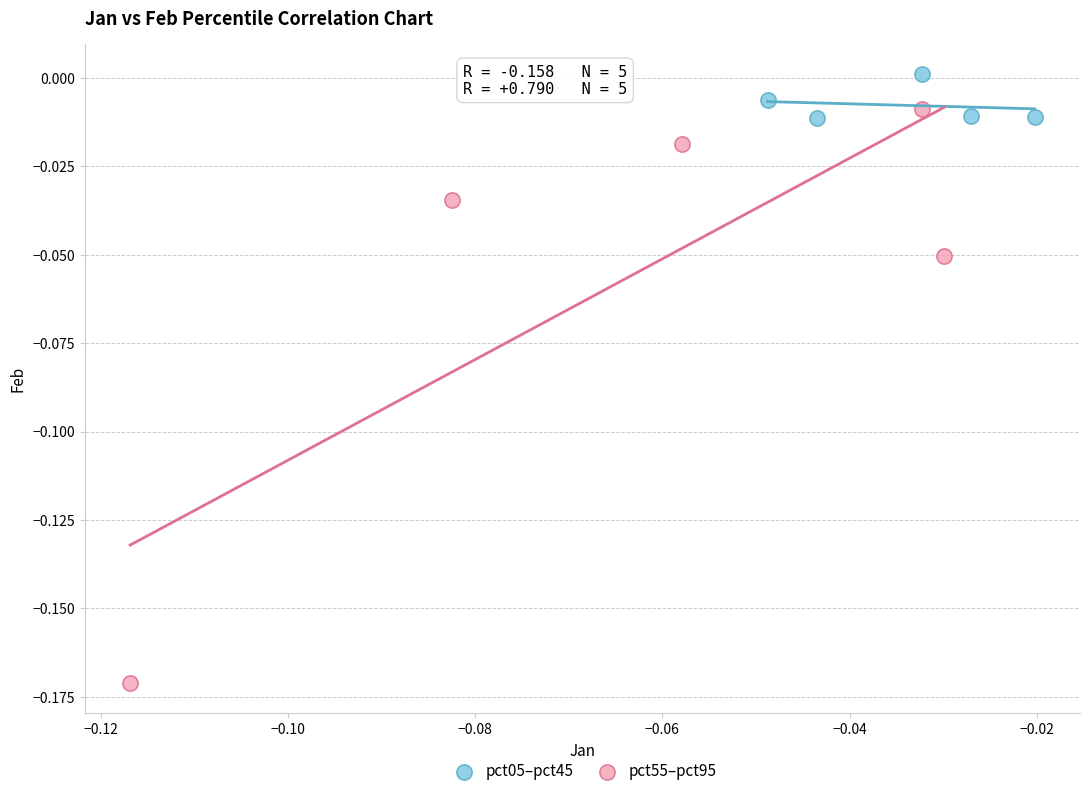

Which series reaches the maximum Y coordinate?

pct05–pct45